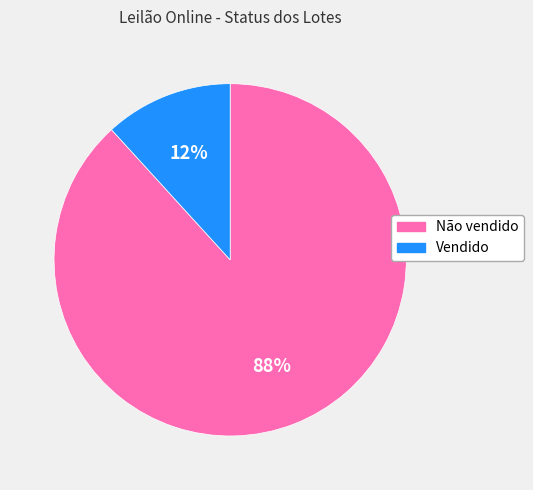

Is the sum of Não vendido and Vendido greater than half?

Yes